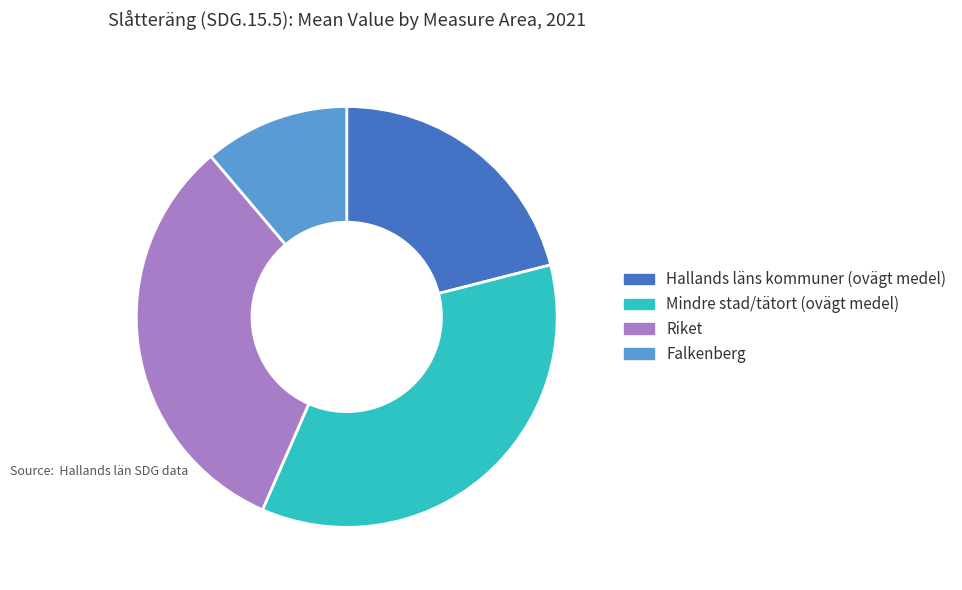

How many slices are in this pie chart?

4